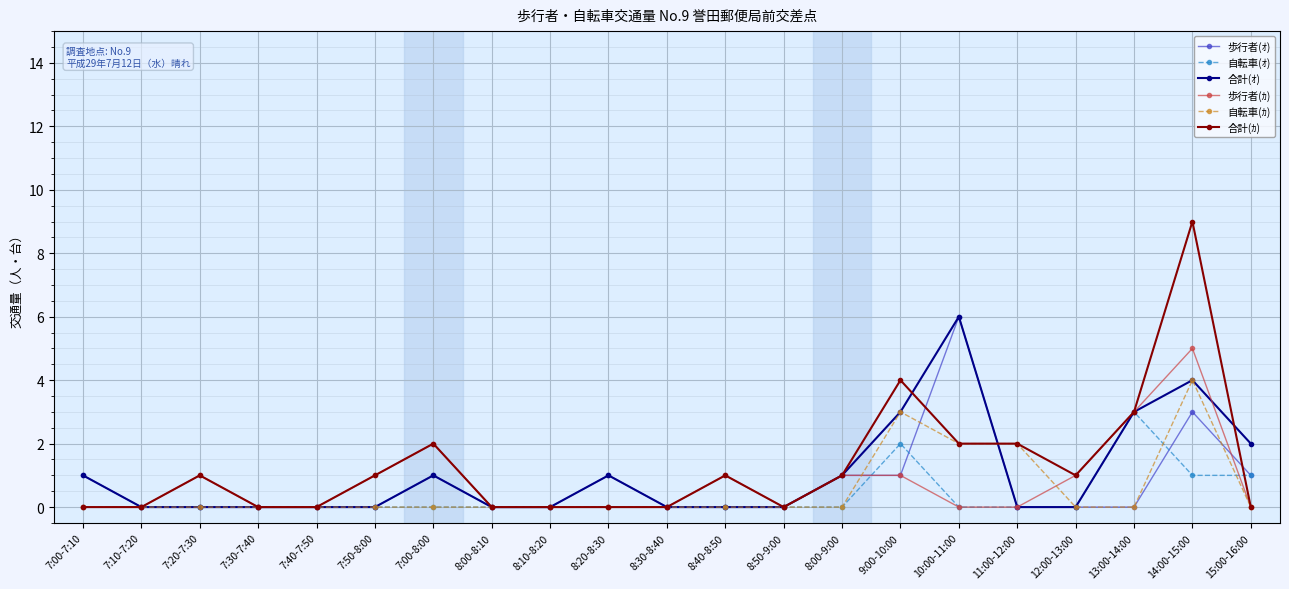

True or false: 自転車(ｵ) has a value of 1 at 7:50-8:00.

False